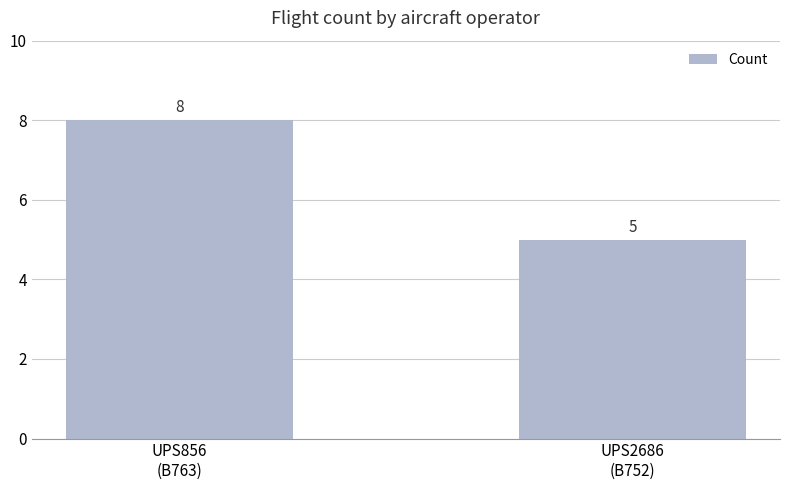

How many values are below 8?

1